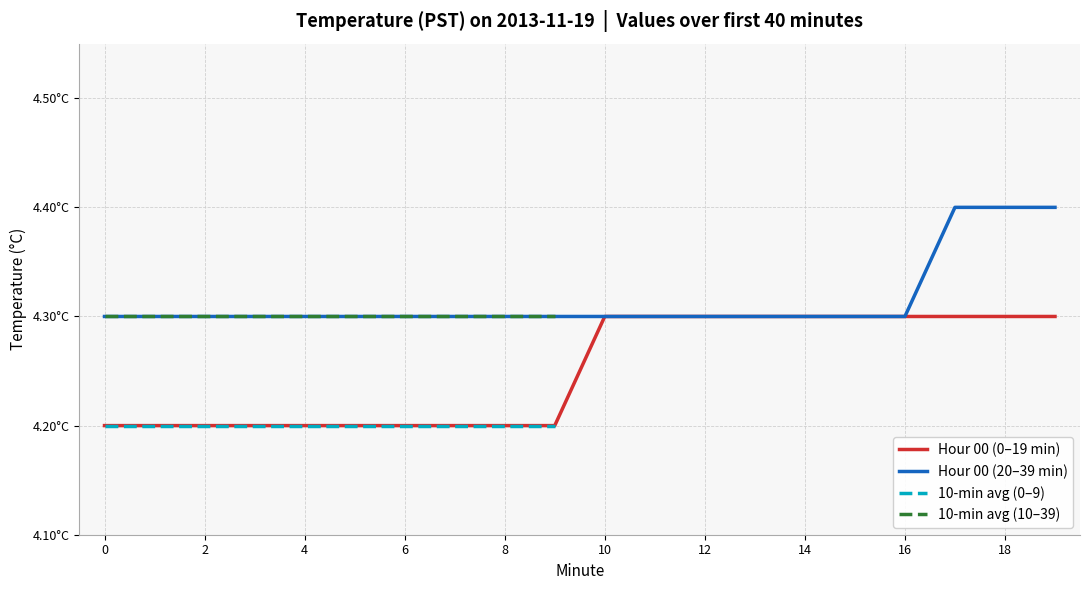

Is this an area chart (filled region under the line)?

No